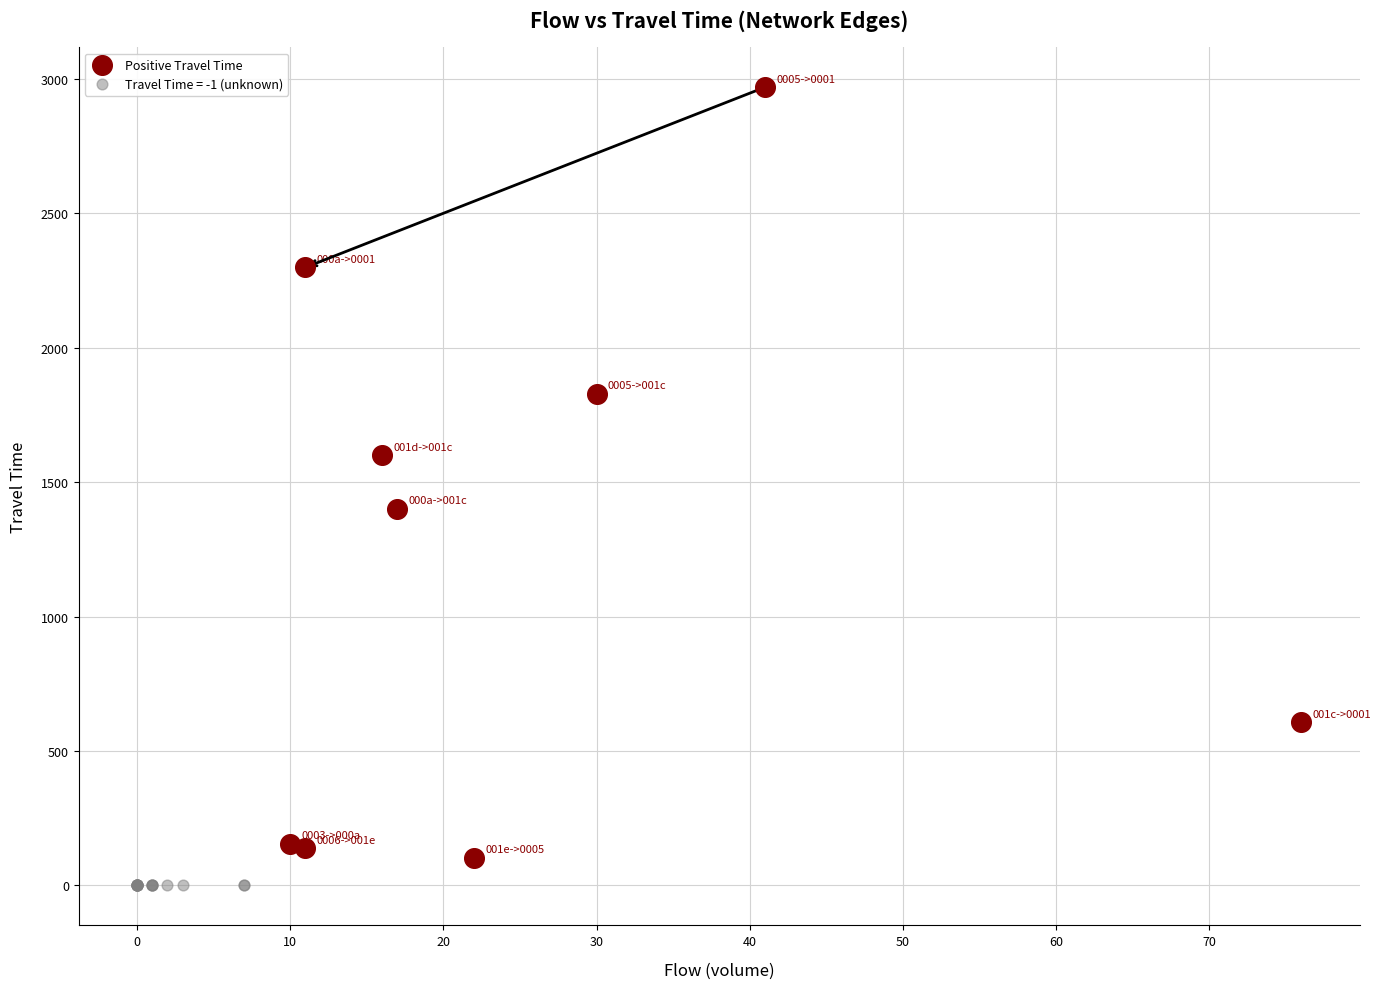

Which series reaches the maximum Y coordinate?

Positive Travel Time